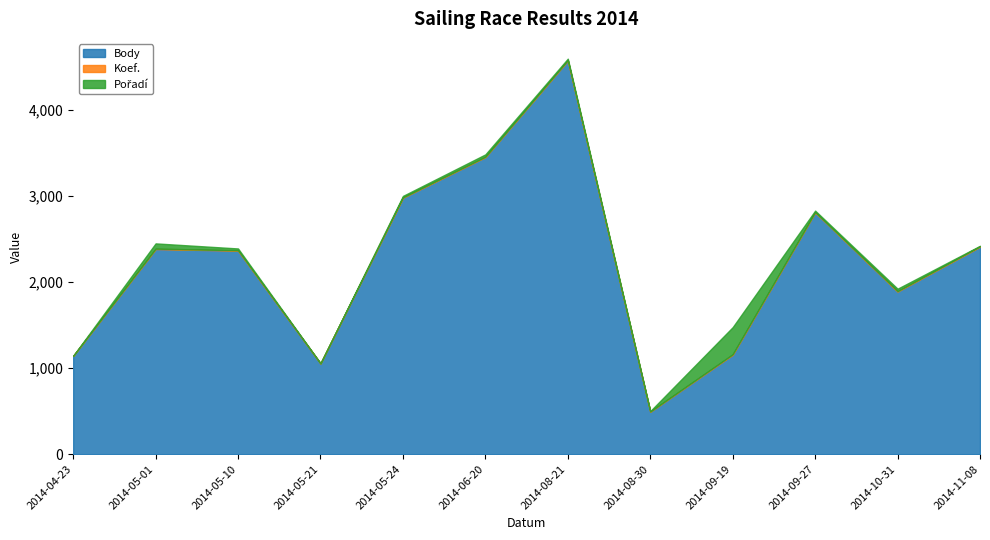

True or false: Pořadí has a value of 16 at 2014-09-27.

True